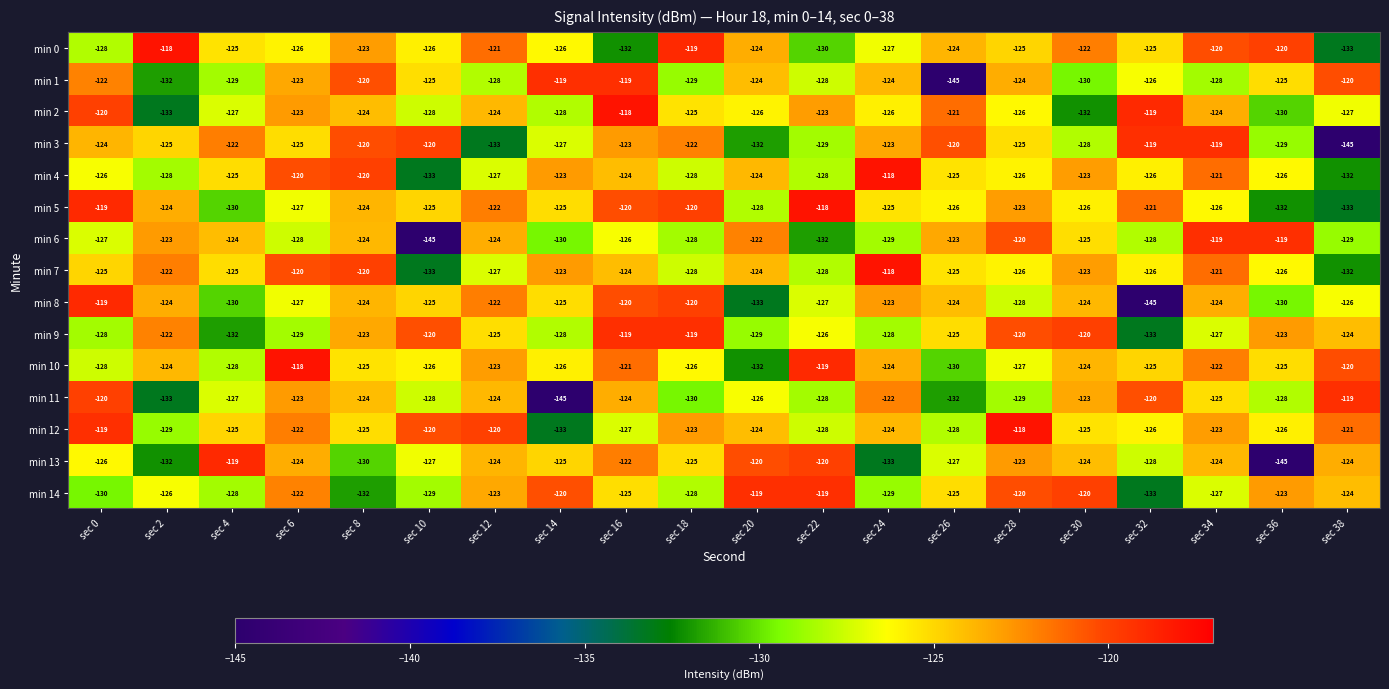

What is the total value across all series at sec 24?

-1873